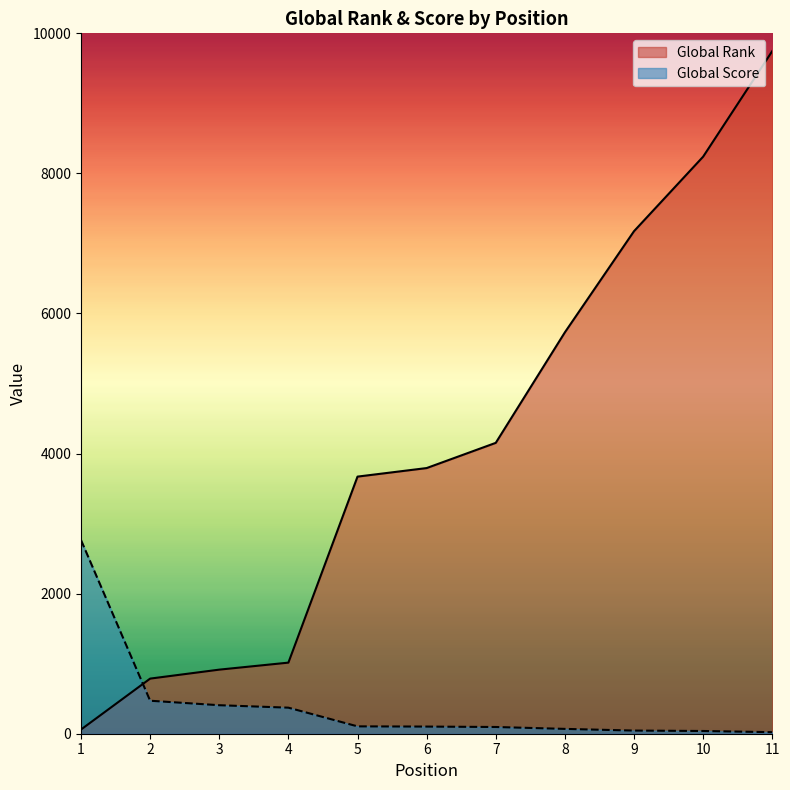

What is the value of the Global Score point at the 1st from the left?

2764